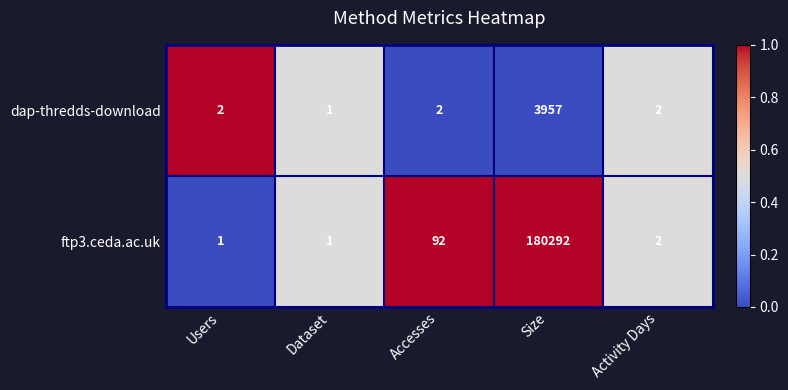

True or false: ftp3.ceda.ac.uk has a value of 62291 at Size.

False